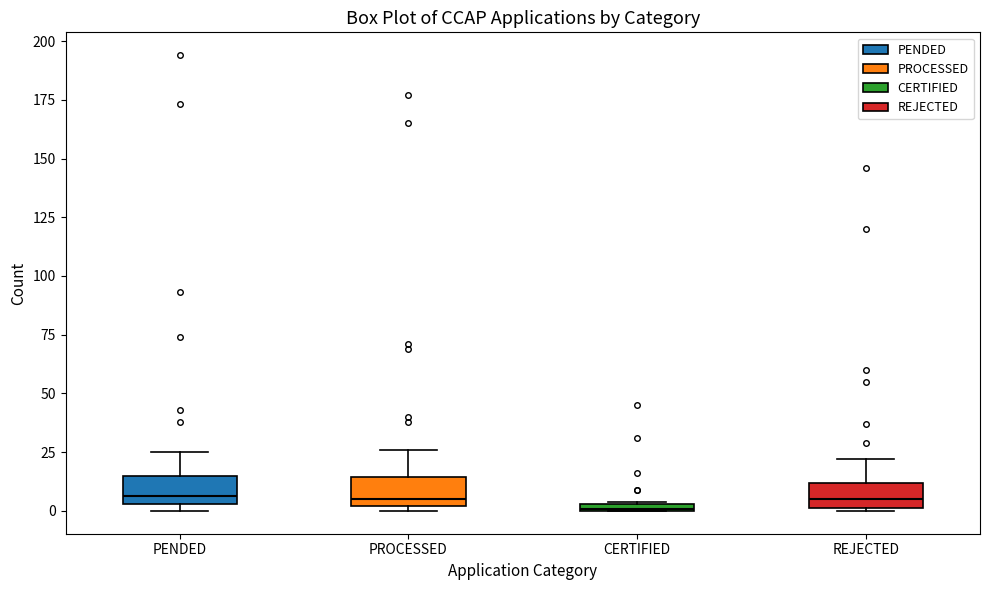

Where is the upper edge of the box for PENDED on the y-axis? The values are not printed on the chart, so give them approximately, as read against the axis.

15